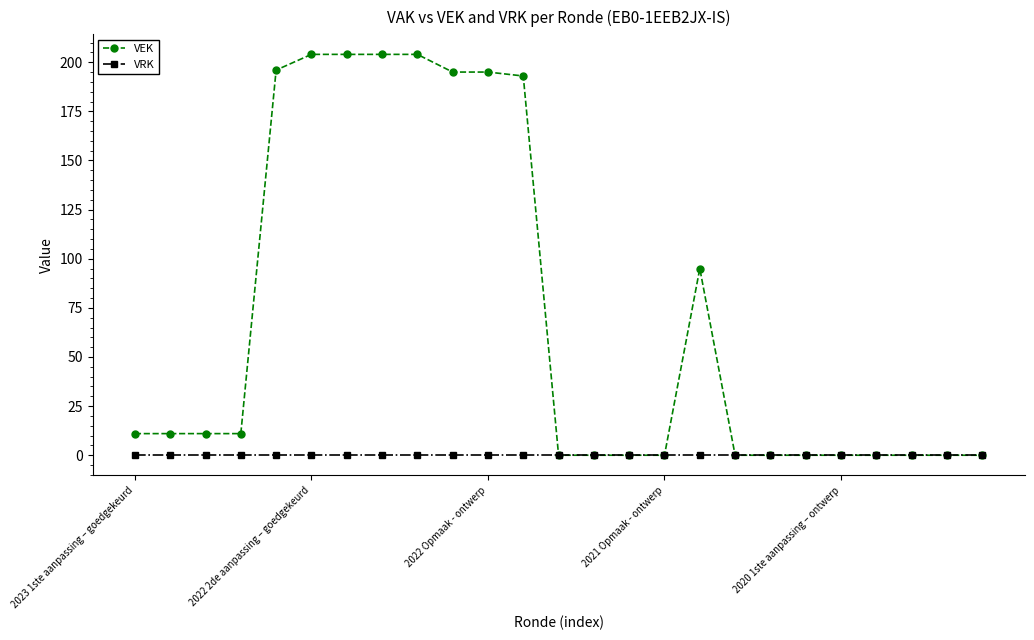

At how many categories does at least one series exceed 64?

9